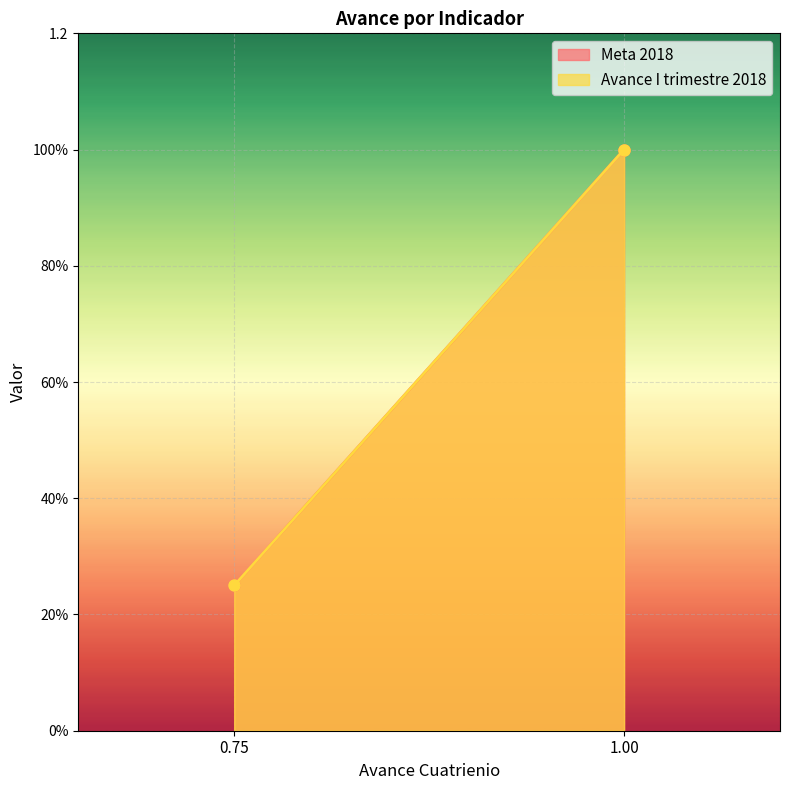

Between 1 and 0.75, which is larger?

1